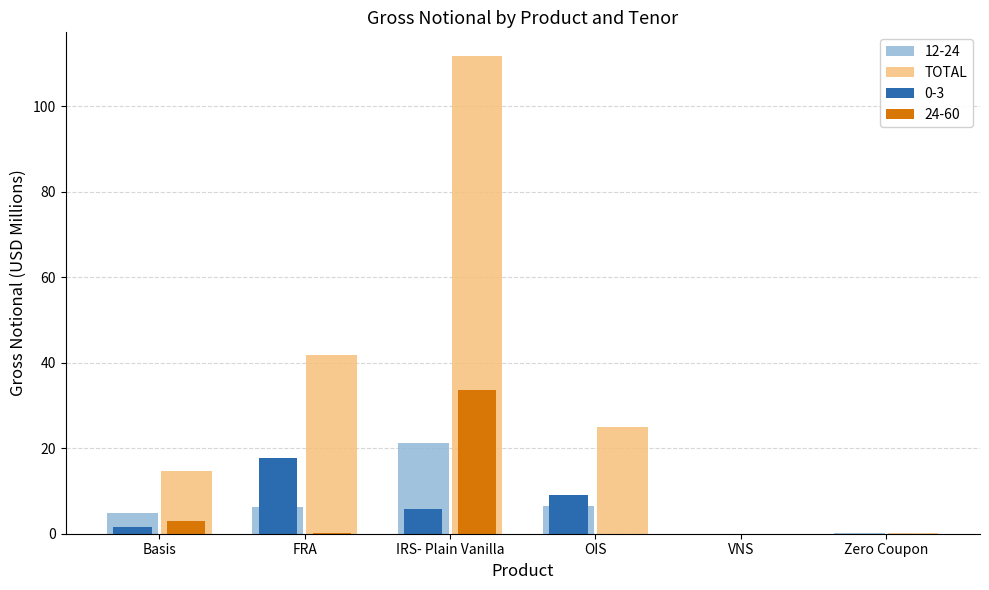

What is the maximum value shown in the chart?

111.7